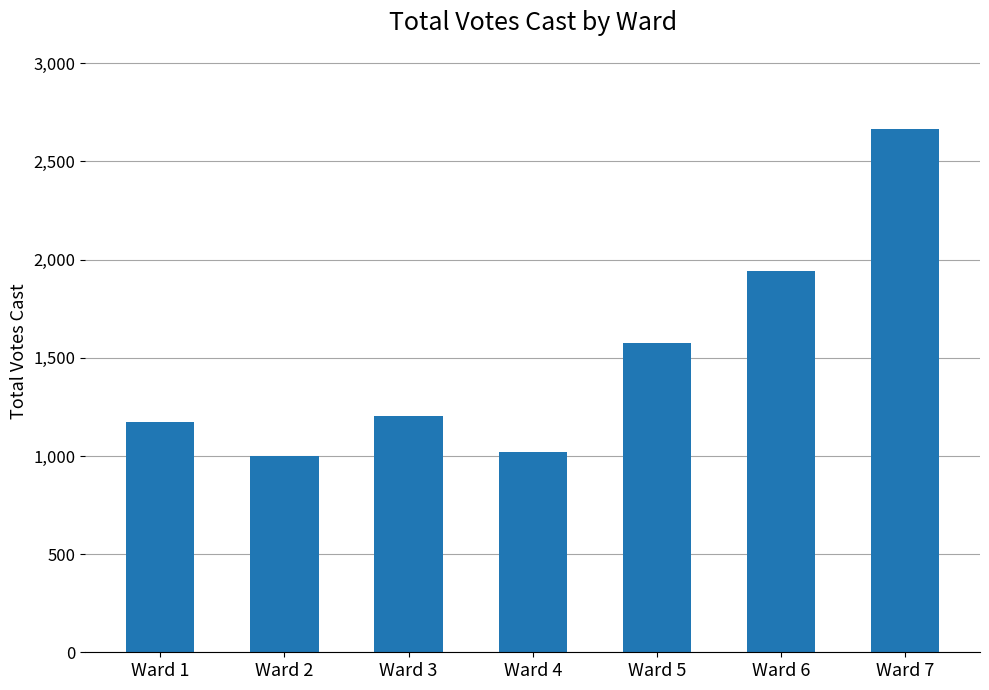

Which has a higher value, Ward 3 or Ward 2?

Ward 3